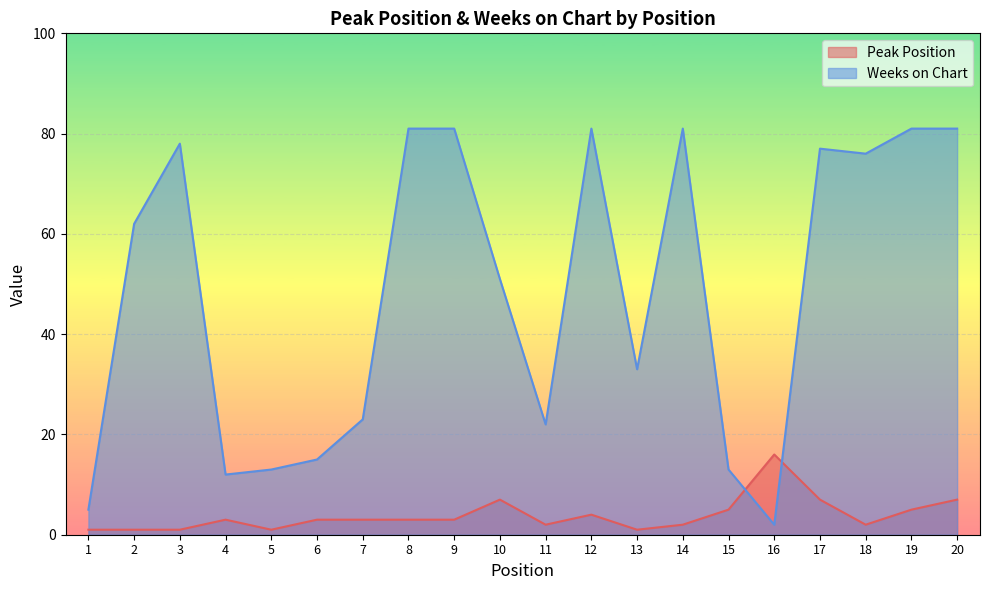

In Peak Position, how many points are higher than both neighbors (excluding endpoints)?

4